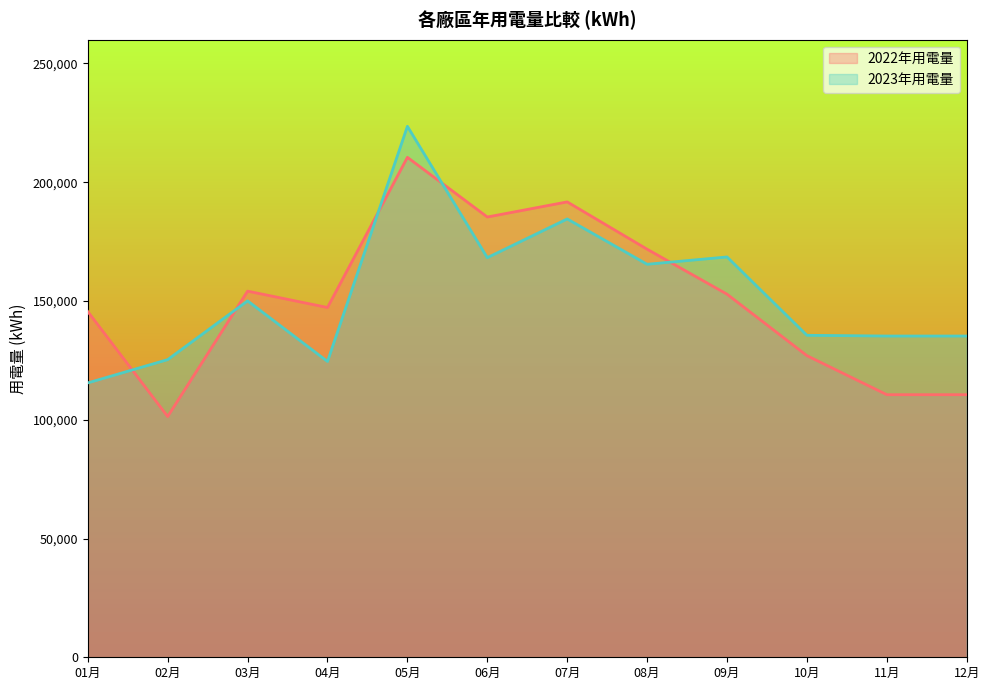

What position from the right is 04月?

9